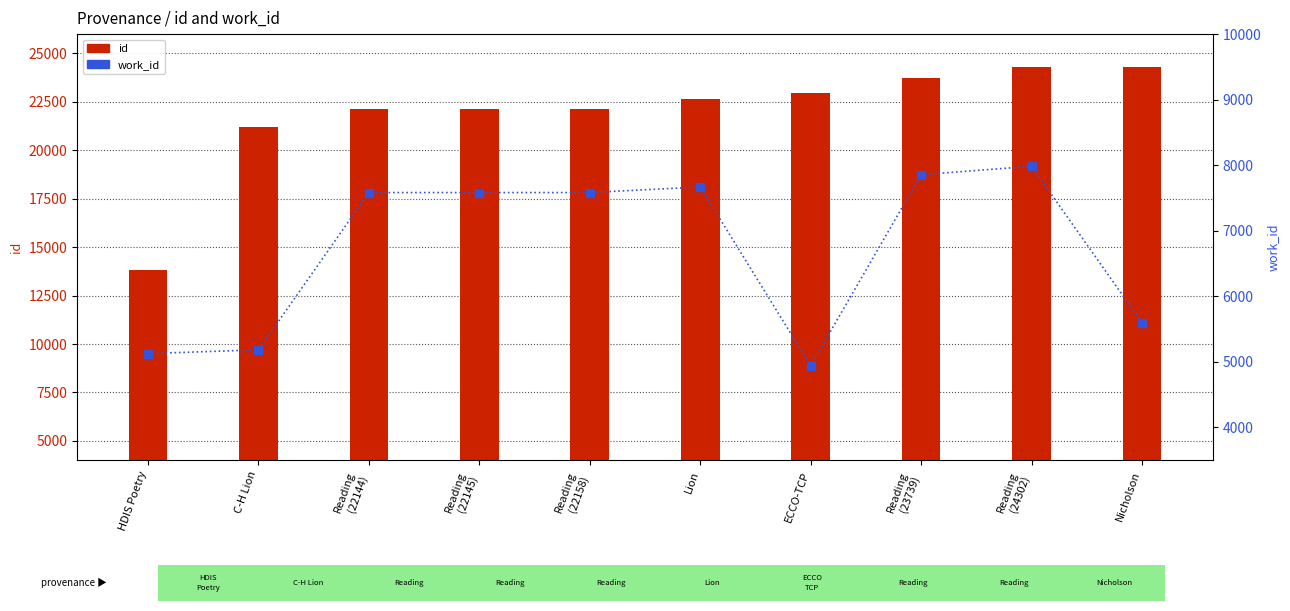

Which series reaches the minimum Y coordinate?

work_id